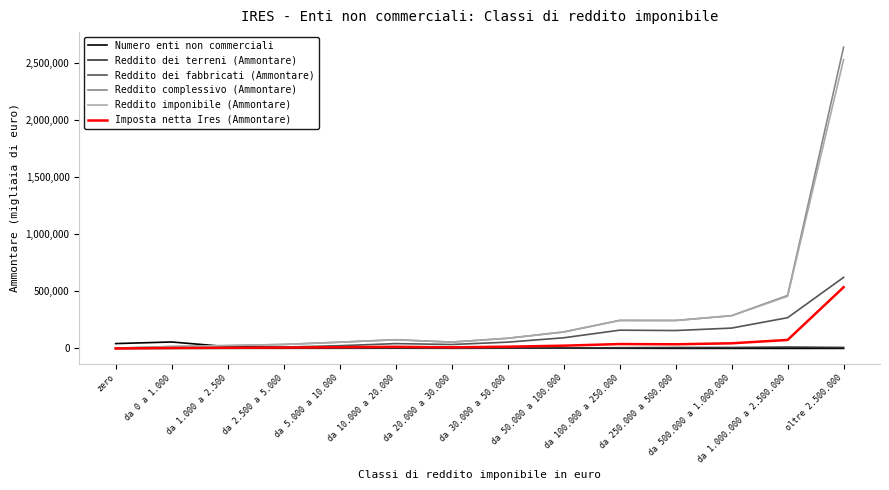

The value of Reddito complessivo (Ammontare) at oltre 2.500.000 is 4035081. True or false?

False